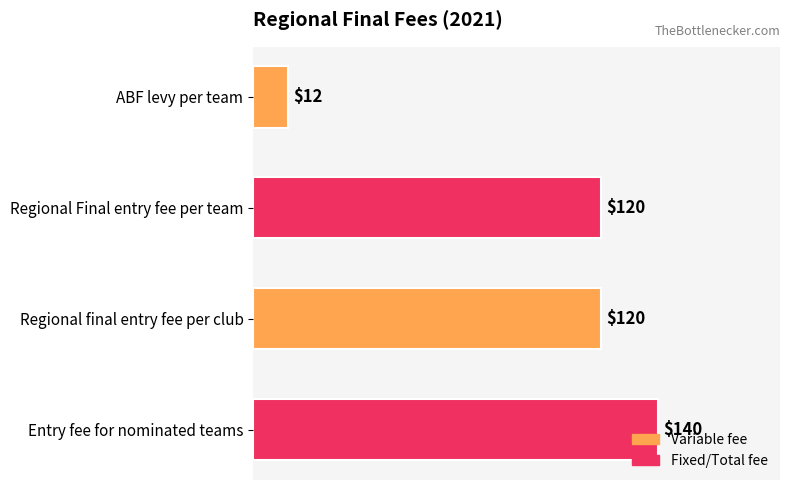

The chart shows a value of 120 at Regional final entry fee per club. True or false?

True